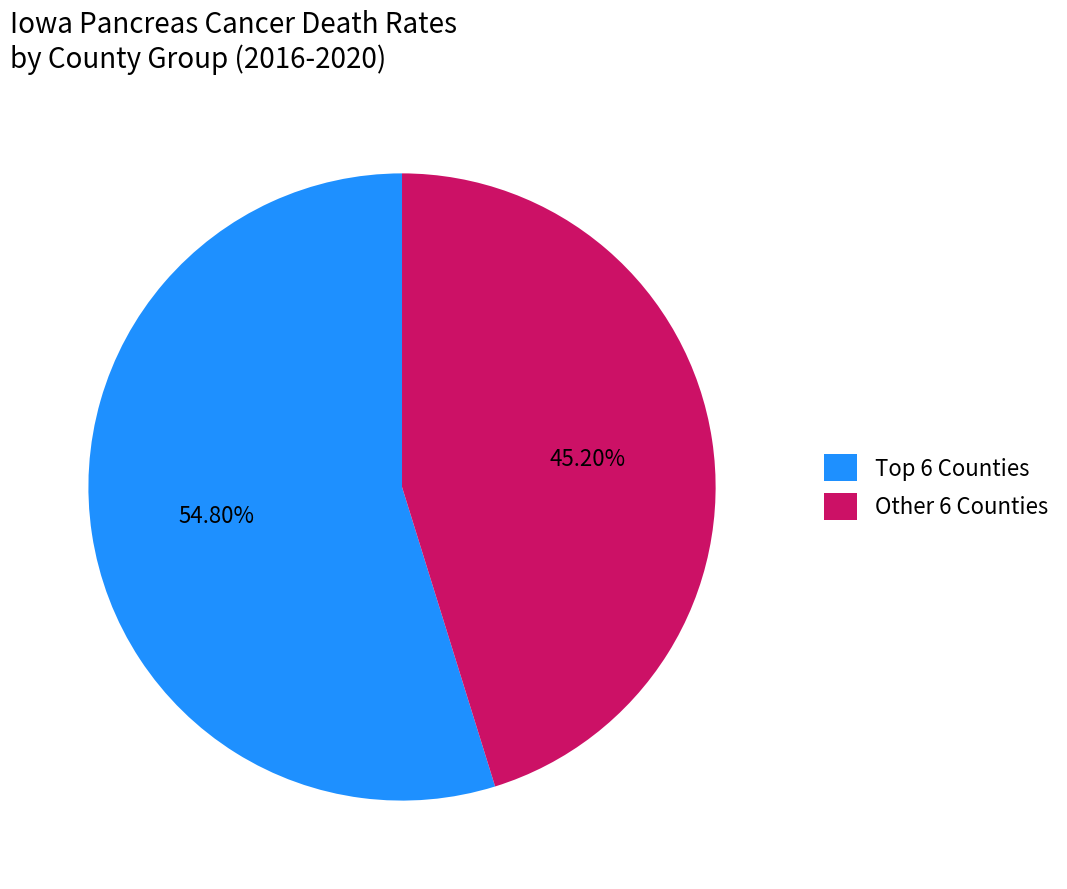

What is the largest slice in the pie chart?

Top 6 Counties